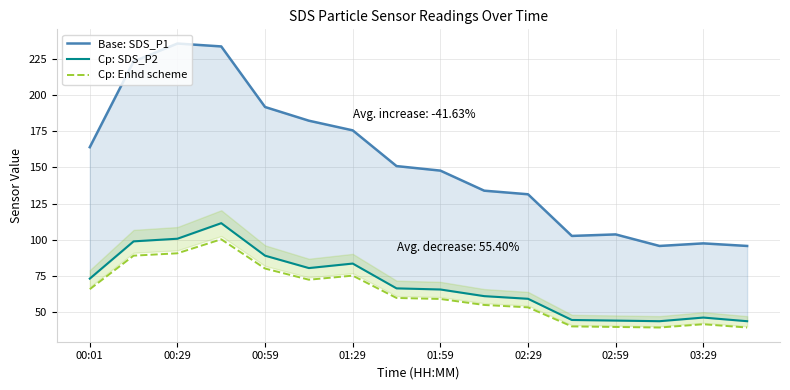

What is the maximum value for Cp: Enhd scheme?

100.3